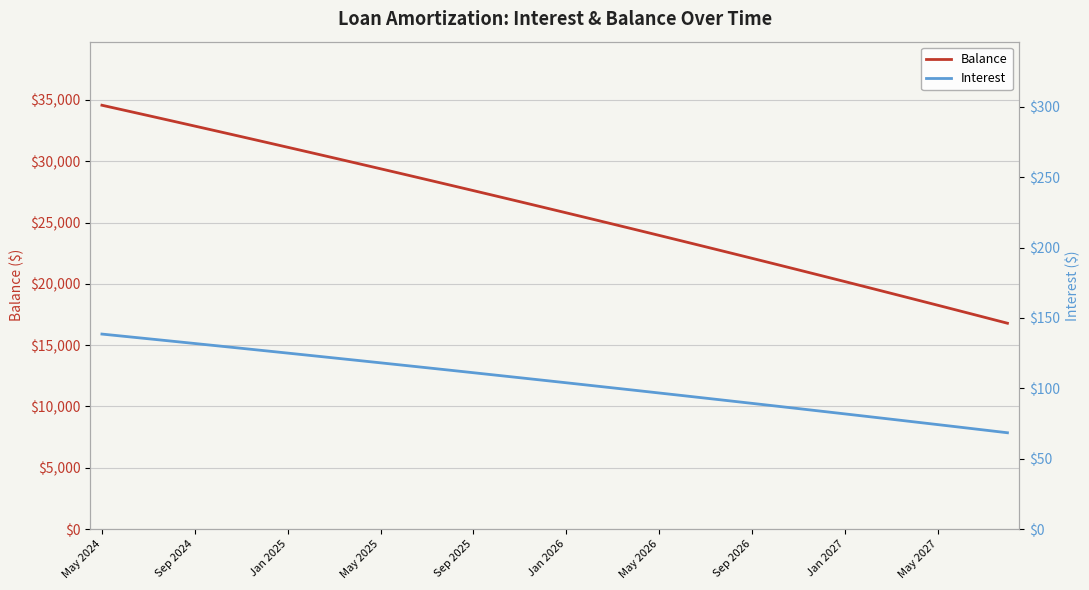

What is the minimum value for Balance?

16787